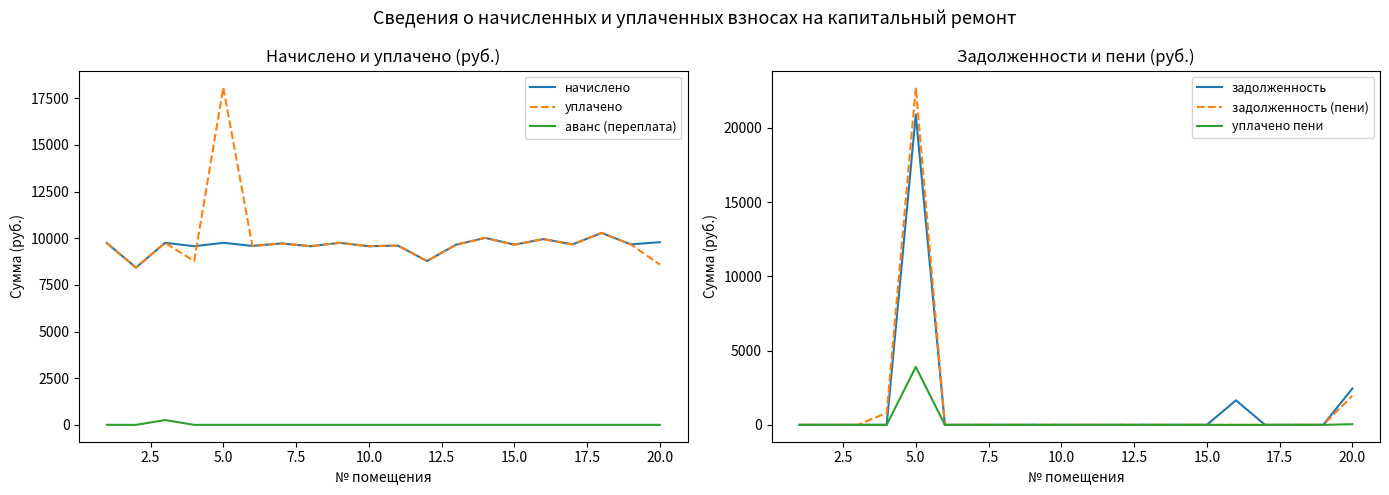

How many categories are shown in the chart?

20